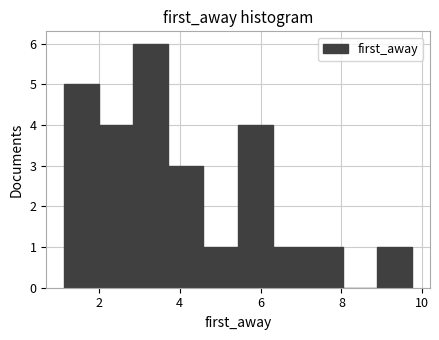

Reading left to right, transcribe this chart: for each bar, give the range it covers on the x-axis and its height. Neither the bar edges nor the heights are printed on the chart, so give them approximately, as read against the axes.

1.2 to 2.0: 5
2.0 to 2.8: 4
2.8 to 3.8: 6
3.8 to 4.6: 3
4.6 to 5.4: 1
5.4 to 6.4: 4
6.4 to 7.2: 1
7.2 to 8.0: 1
8.0 to 8.8: 0
8.8 to 9.8: 1